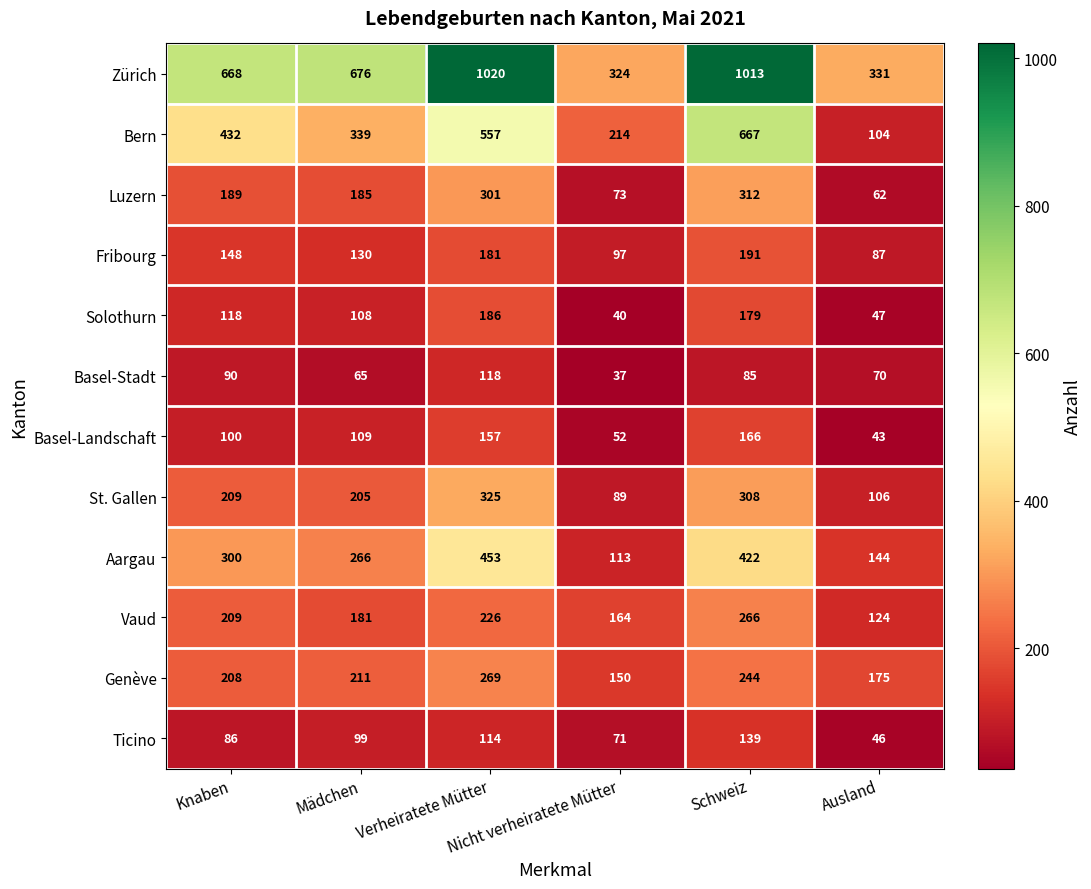

What is the difference between the maximum and minimum values in the Vaud series?

142